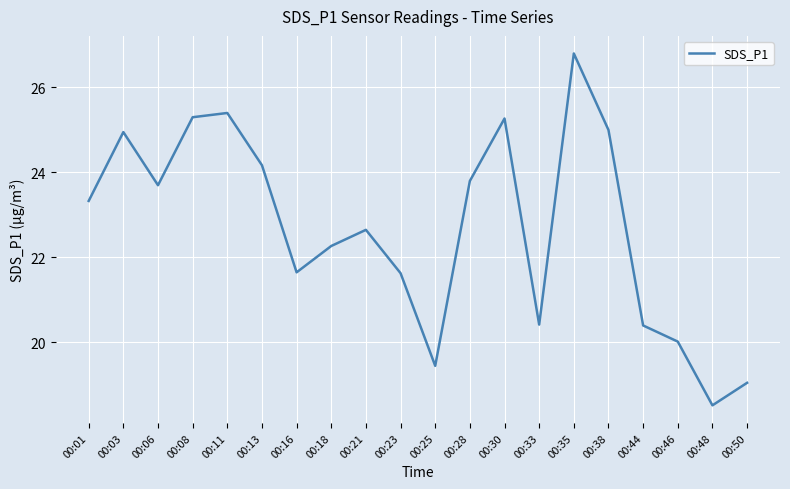

Where does the data first go above 23?

00:01